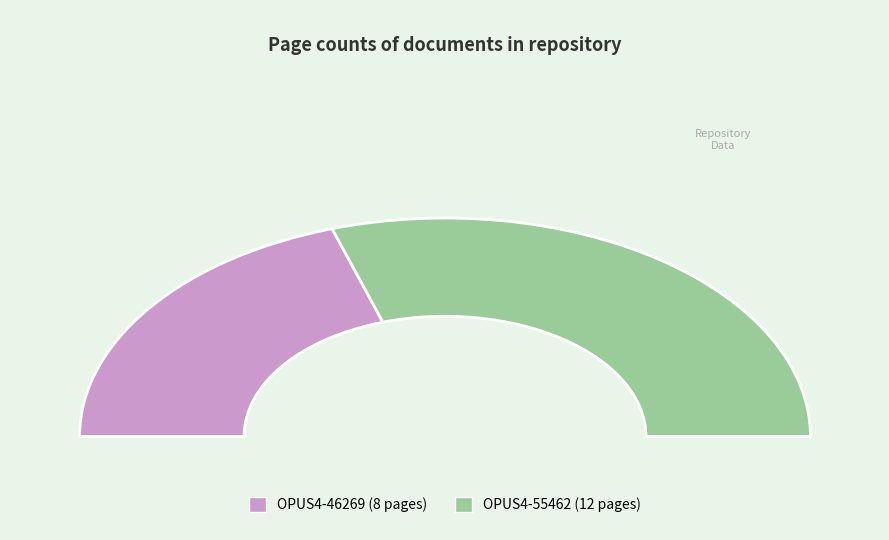

Is OPUS4-46269 the majority of the pie?

No